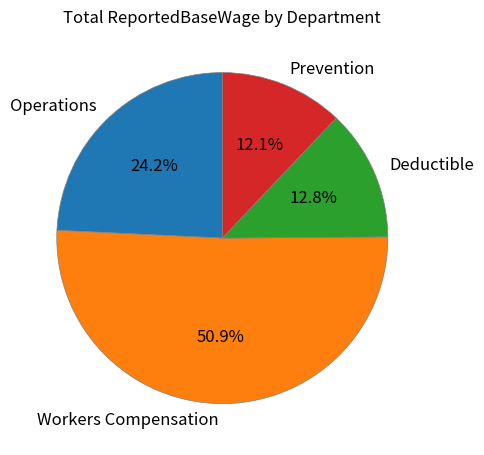

Rank the categories by value from lowest to highest.

Prevention, Deductible, Operations, Workers Compensation